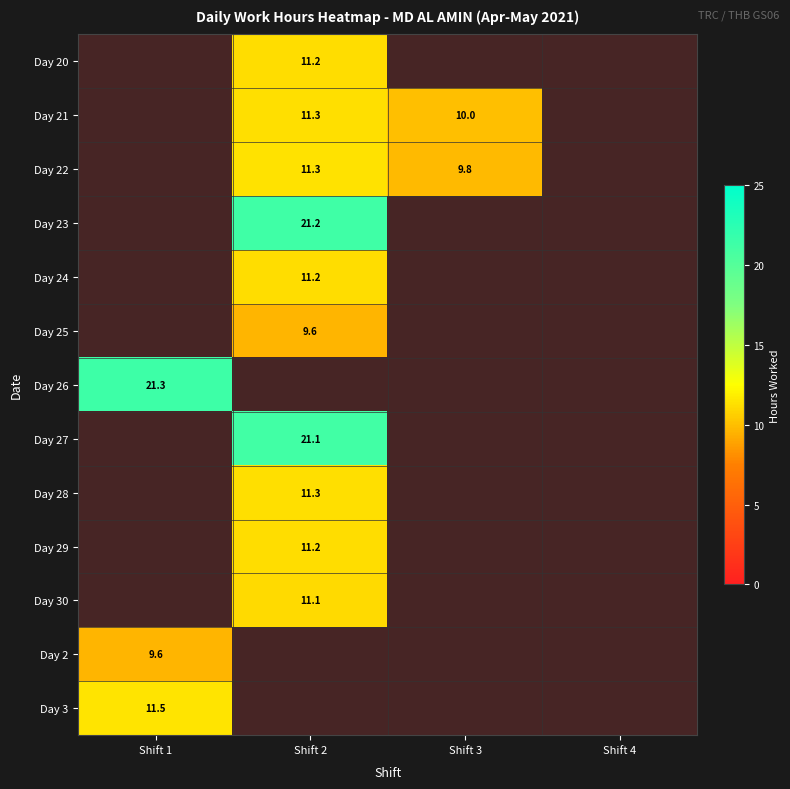

Is it true that Day 3 equals 11.5 at Shift 1?

True